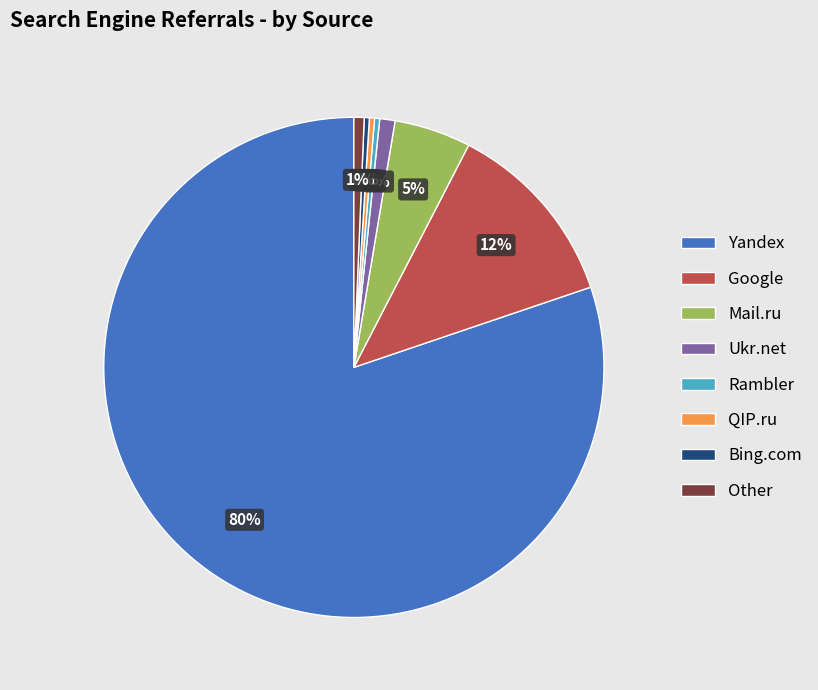

Count the number of slices in the pie.

8